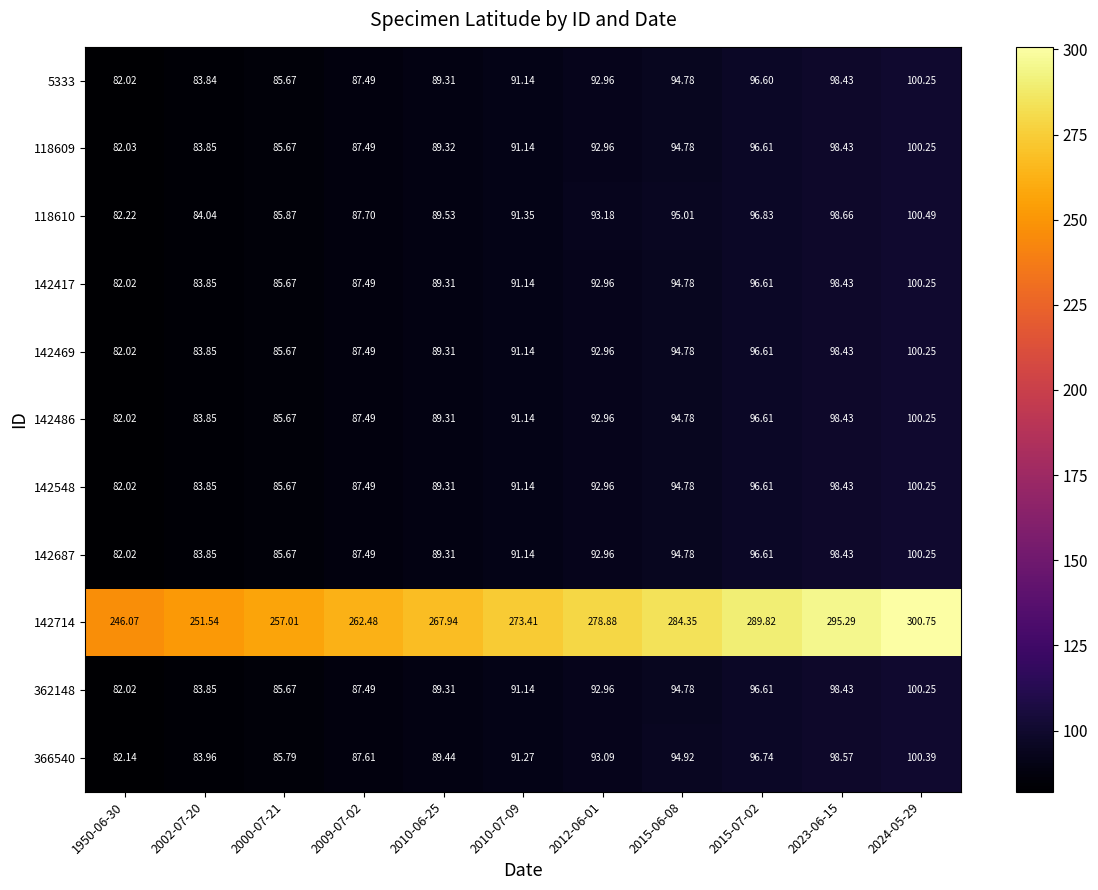

How many distinct data groups are displayed?

11